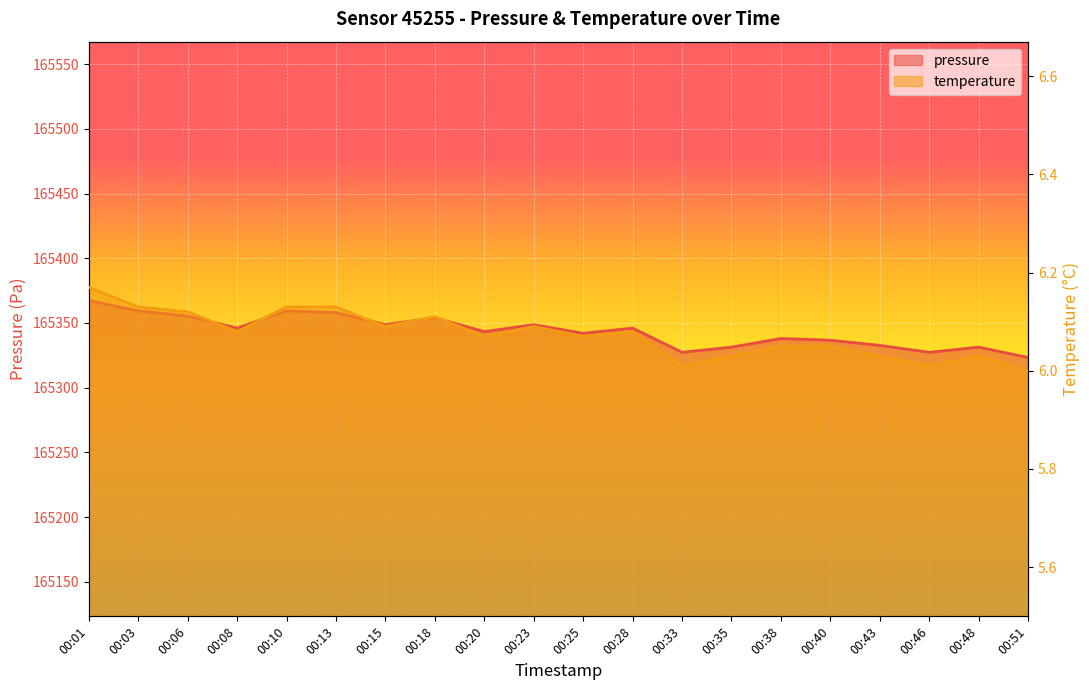

Reading left to right, list all the values displayed in this chart.

pressure: 165367.4	165359.3	165355.3	165346.0	165359.3	165358.0	165348.7	165354.0	165343.3	165348.7	165342.0	165346.0	165327.3	165331.3	165338.0	165336.7	165332.7	165327.3	165331.3	165323.3
temperature: 6.2	6.1	6.1	6.1	6.1	6.1	6.1	6.1	6.1	6.1	6.1	6.1	6.0	6.0	6.0	6.0	6.0	6.0	6.0	6.0